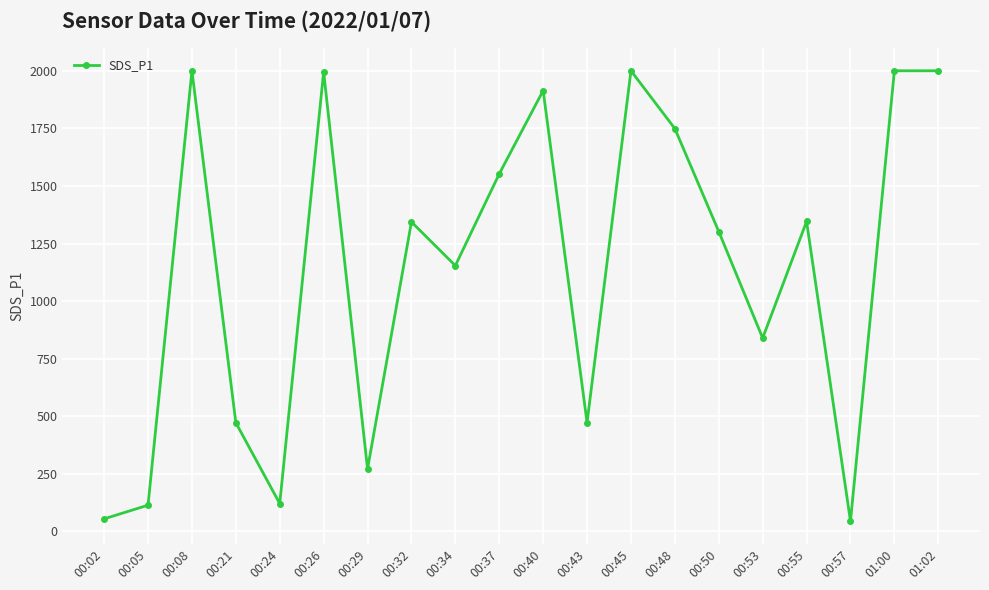

Where is the first local maximum?

00:08